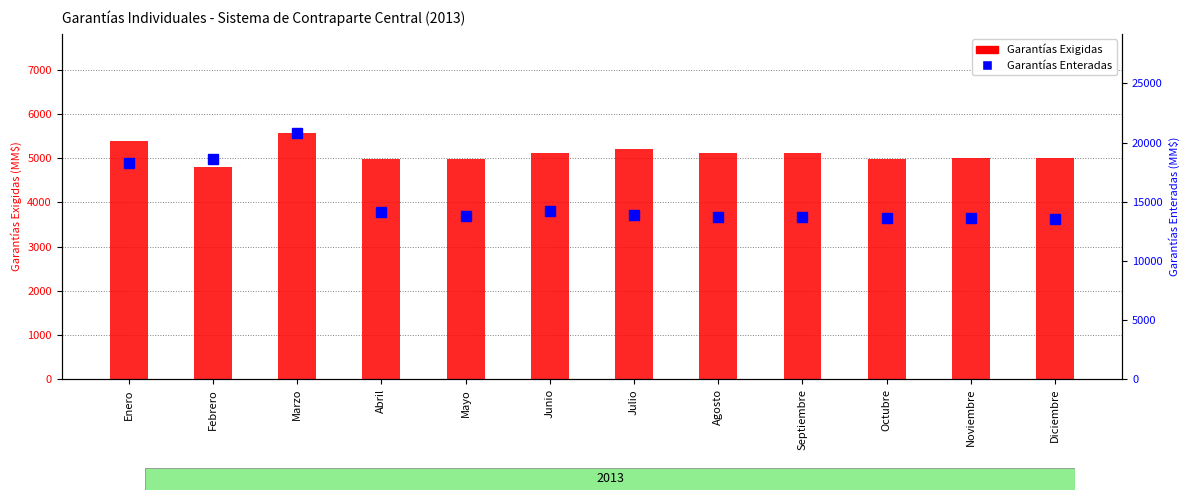

How many data points in Garantías Exigidas are less than 5112?

6